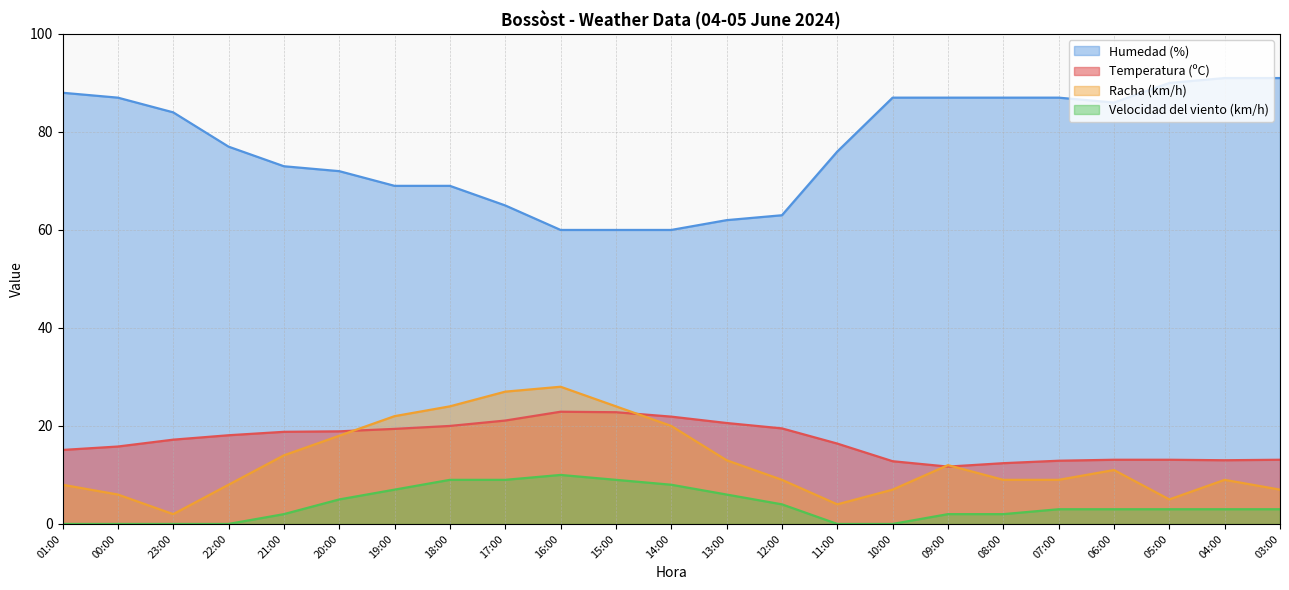

True or false: Humedad (%) has a value of 118.8 at 19:00.

False